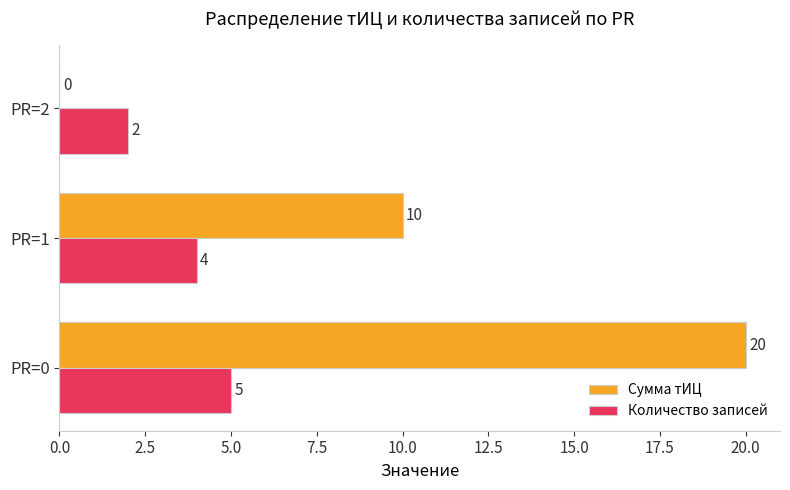

How many Сумма тИЦ values are between 0 and 20?

3